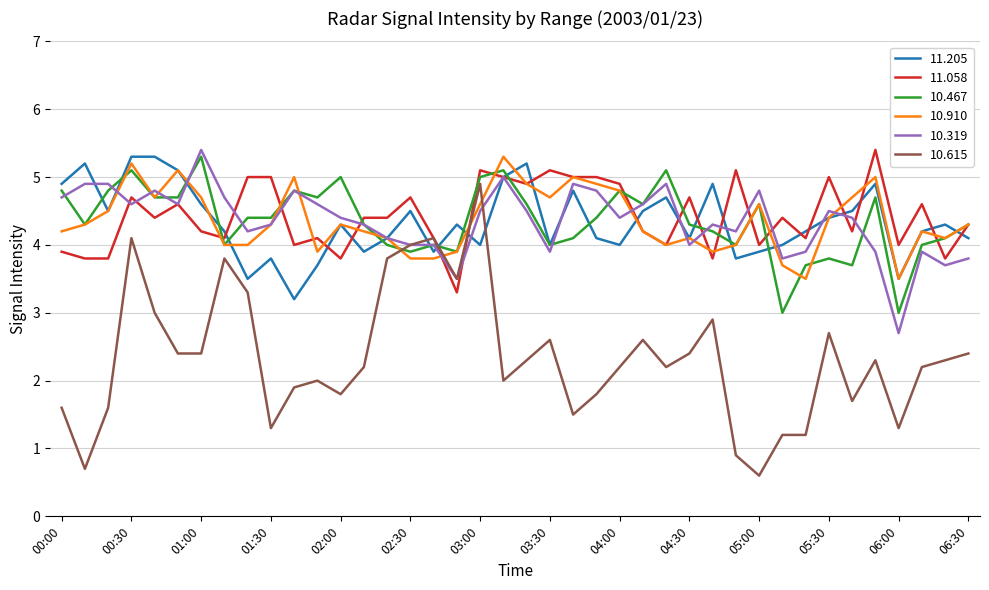

How many lines are shown in the chart?

6